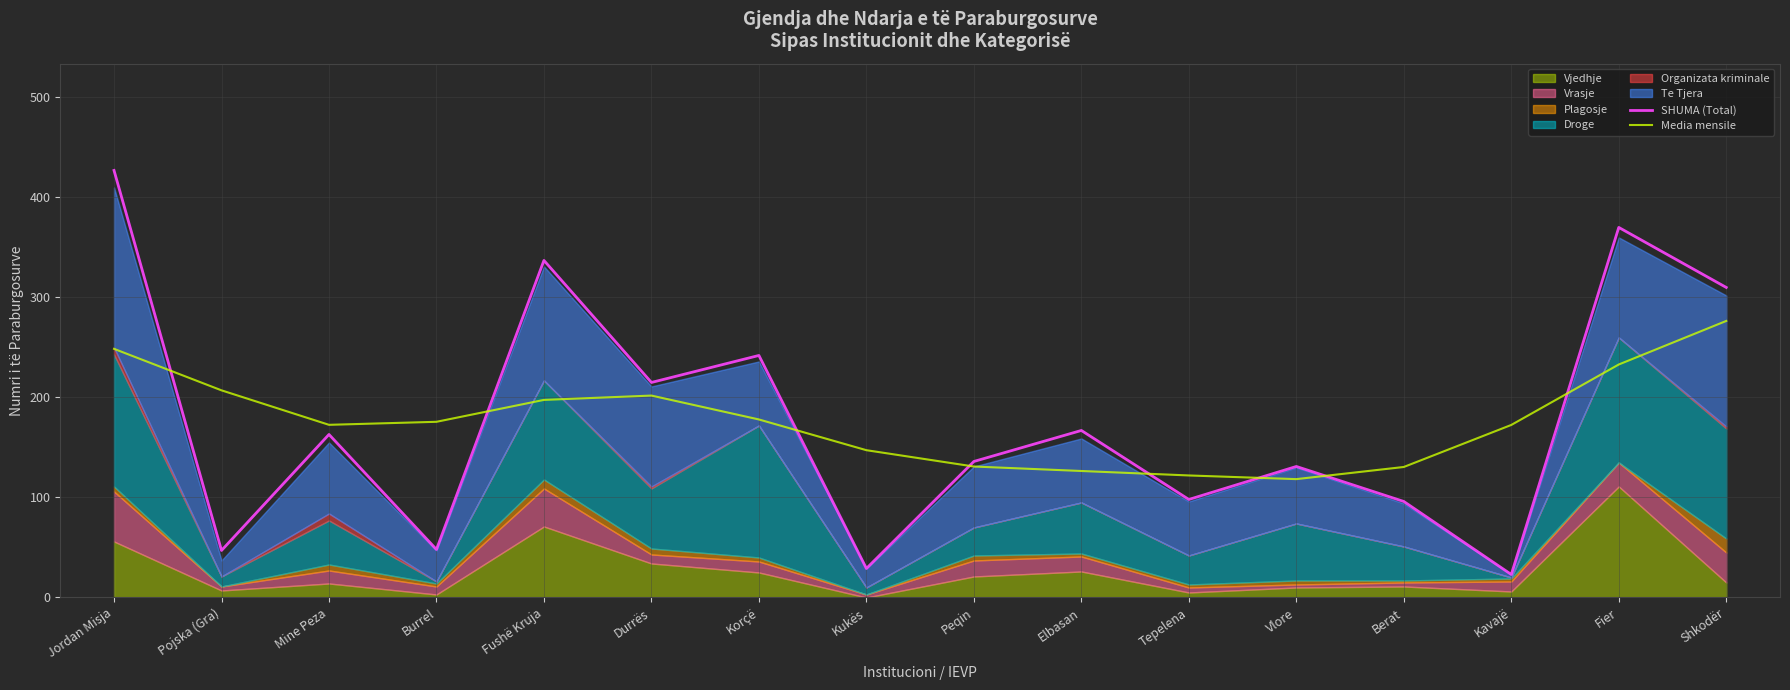

Reading left to right, what are all the values shown in this chart?

SHUMA (Total): 427.0	47.0	163.0	48.0	337.0	215.0	242.0	29.0	136.0	167.0	98.0	131.0	96.0	23.0	370.0	310.0
Media mensile: 248.6	207.1	172.6	175.7	197.6	201.9	178.0	147.3	131.0	126.5	122.0	118.3	130.5	172.5	233.0	276.5